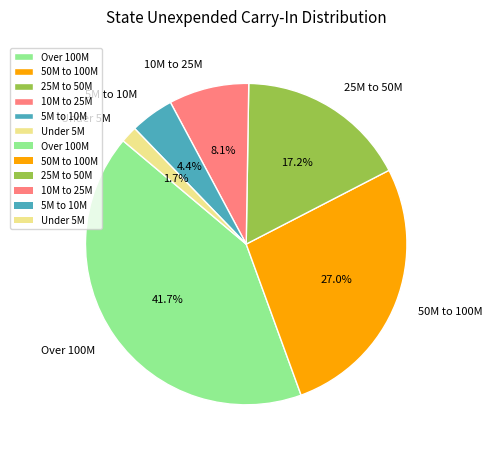

Is there any slice that represents more than half of the pie?

No